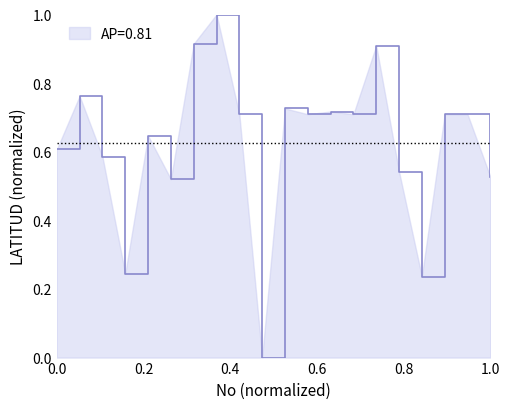

What is the greatest value displayed?

1.0